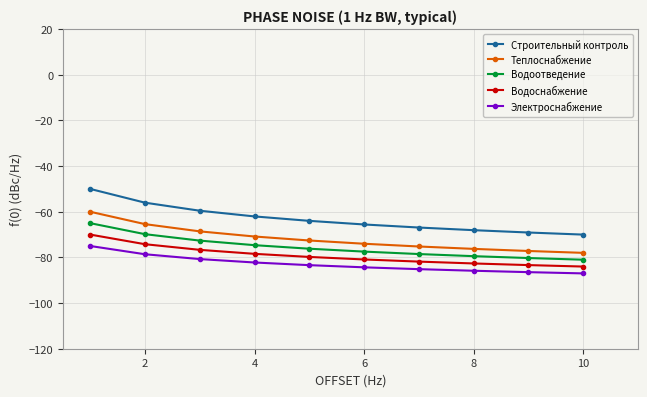

Which series has the largest total across all categories?

Строительный контроль